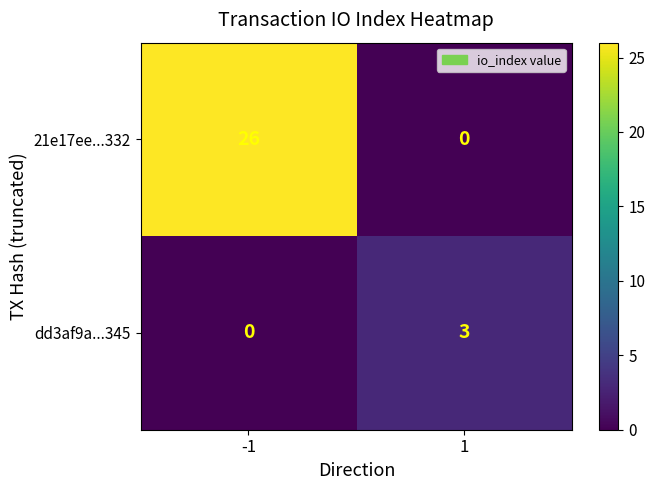

What is the spread (max minus min) of values at 1?

3